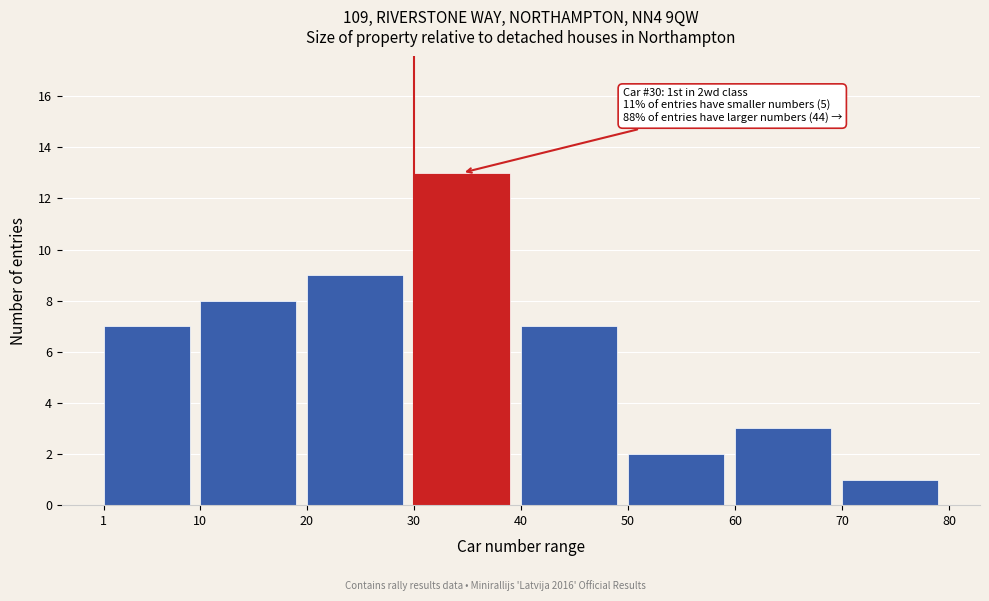

Over which range of the x-axis is the bar tallest?

30 to 40